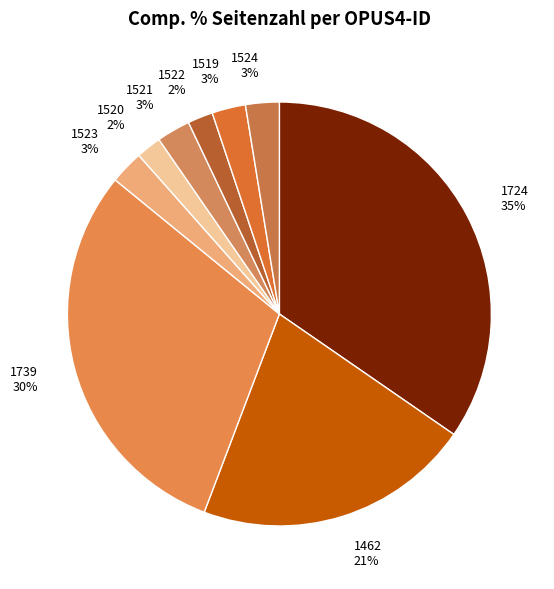

The 1523 slice represents 16% of the pie. True or false?

False